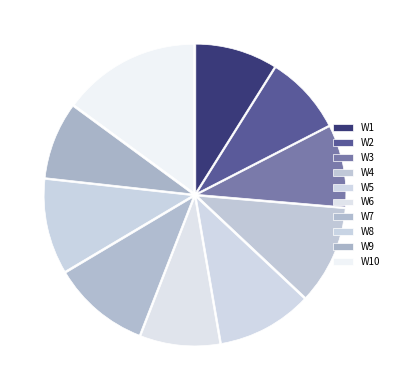

Approximately how many times larger is the value at W8 compared to W10?

0.7